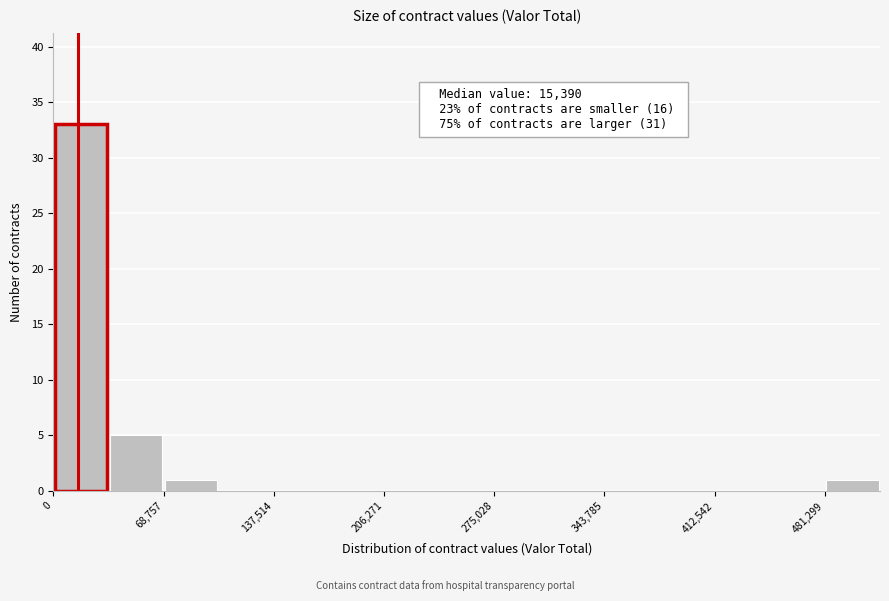

Read against the x-axis, roughly where is the centre of the tallest bar?

20000